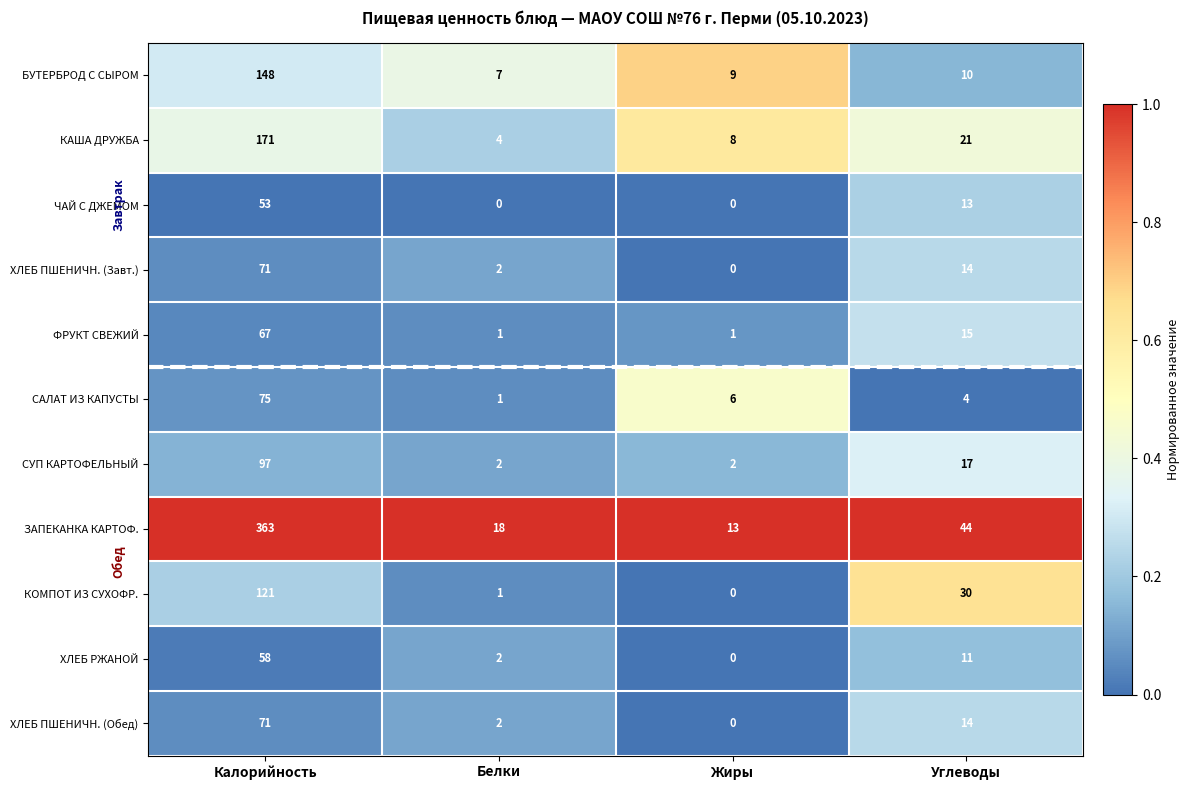

What is the difference between the ЧАЙ С ДЖЕМОМ values at Углеводы and Калорийность?

40